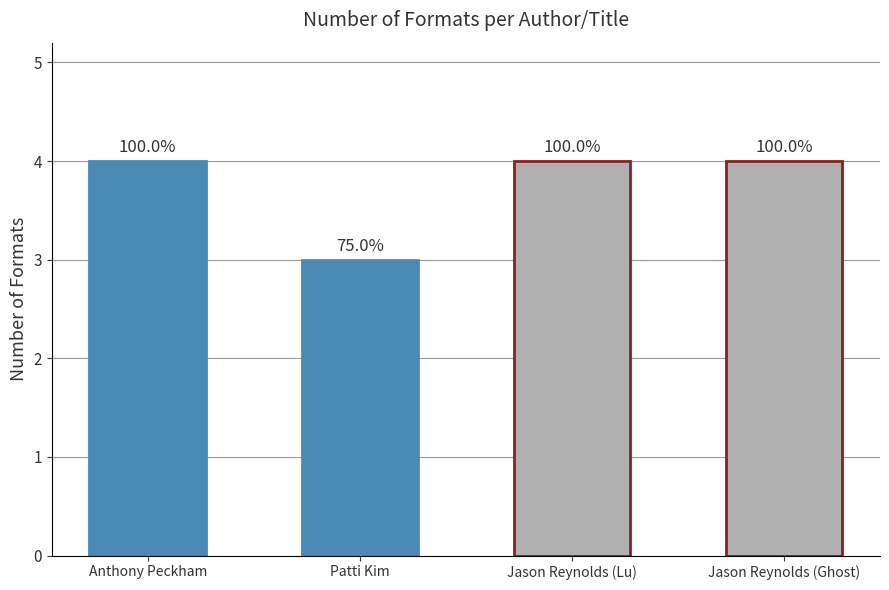

Approximately how many times larger is the value at Jason Reynolds (Lu) compared to Anthony Peckham?

1.0